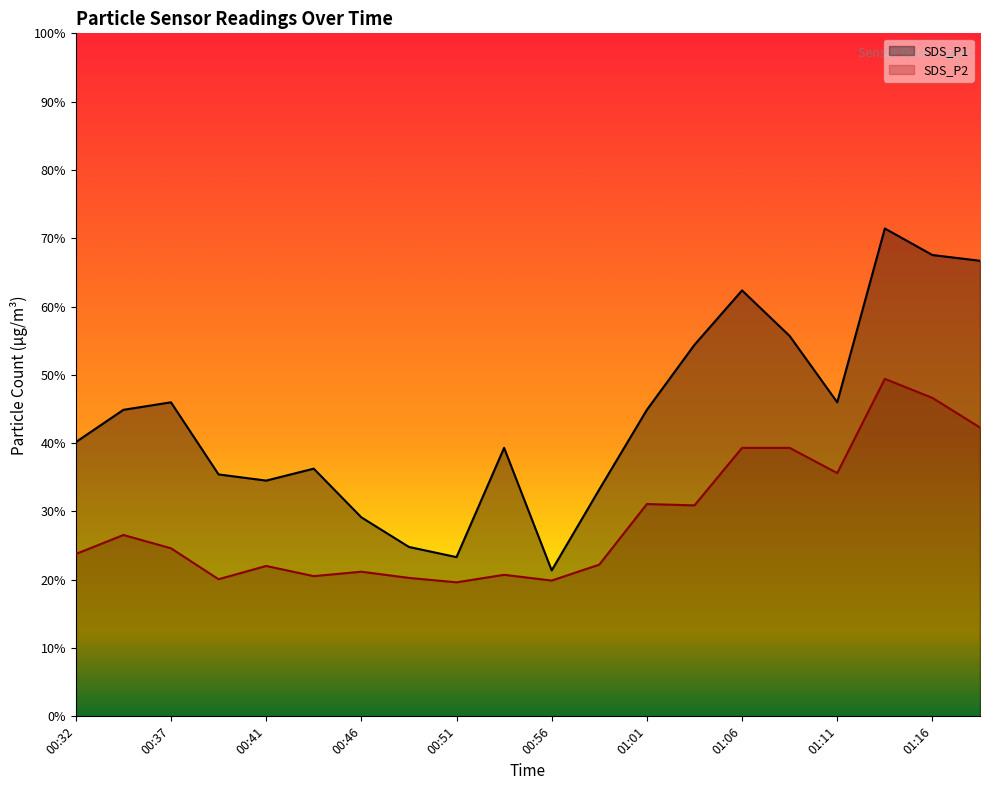

How many lines are shown in the chart?

2